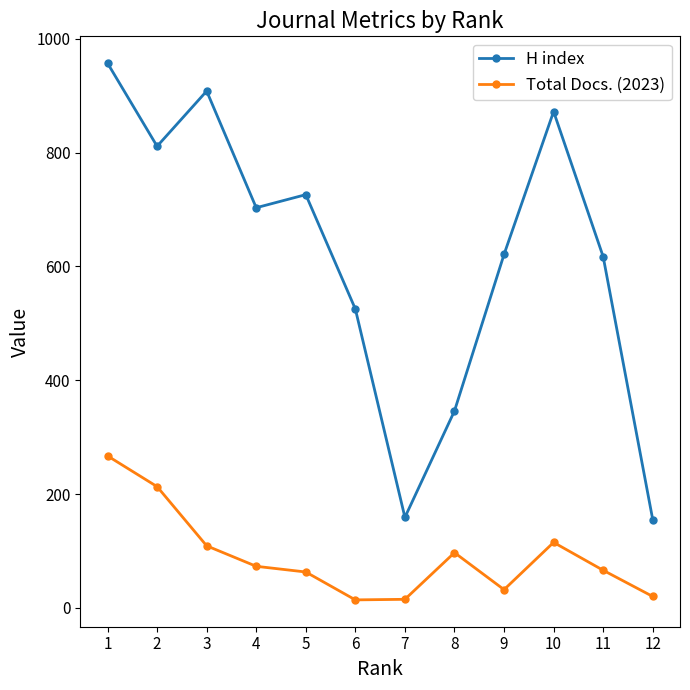

What is the spread (max minus min) of values at 12?

135